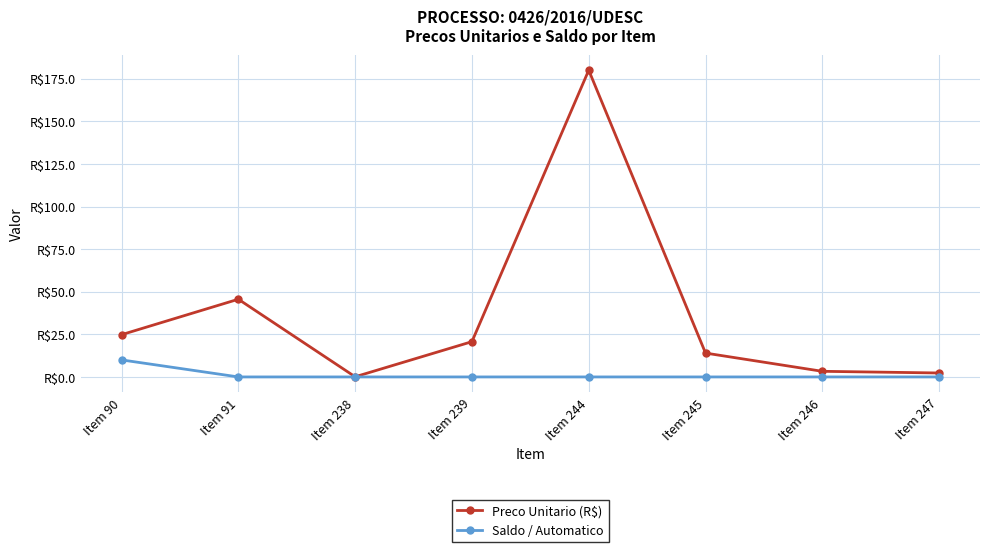

Count the Saldo / Automatico values in the range 0 to 1.

7